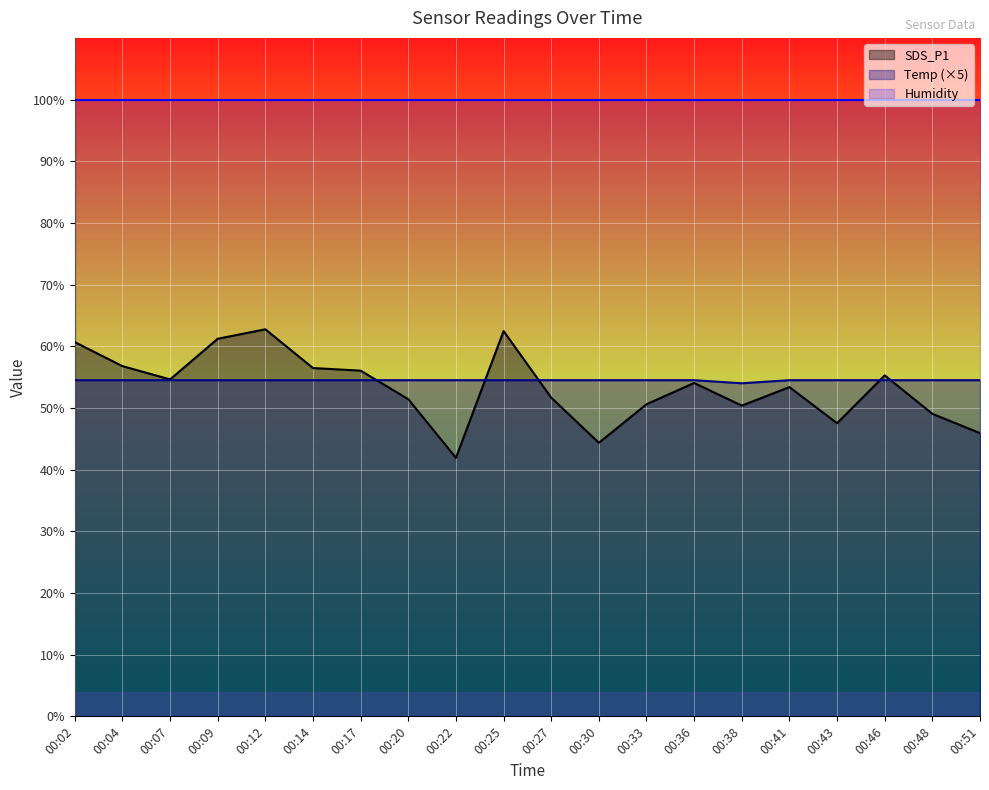

What is the smallest value displayed?

41.9